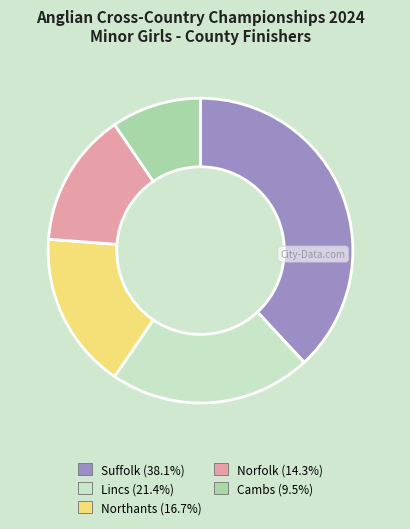

Combined, do Northants and Suffolk account for over 50%?

Yes